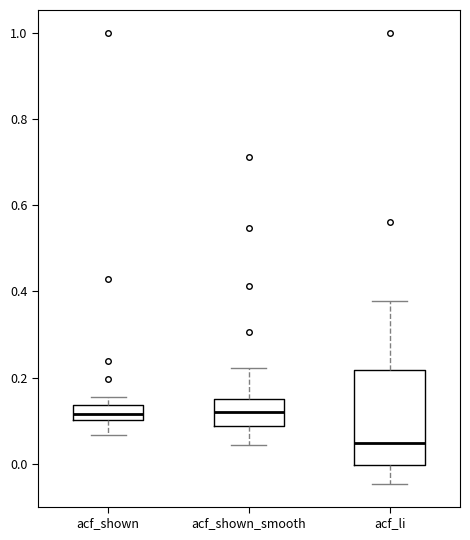

Reading left to right, transcribe this box plot: for each box, give where its median line is, the range the box spans, and where its two whiskers end, as read against the y-axis. The values are not printed on the chart, so give them approximately, as read against the axis.

acf_shown: median 0.12, box 0.10 to 0.14, whiskers 0.06 to 0.16
acf_shown_smooth: median 0.12, box 0.08 to 0.16, whiskers 0.04 to 0.22
acf_li: median 0.04, box 0.00 to 0.22, whiskers -0.04 to 0.38